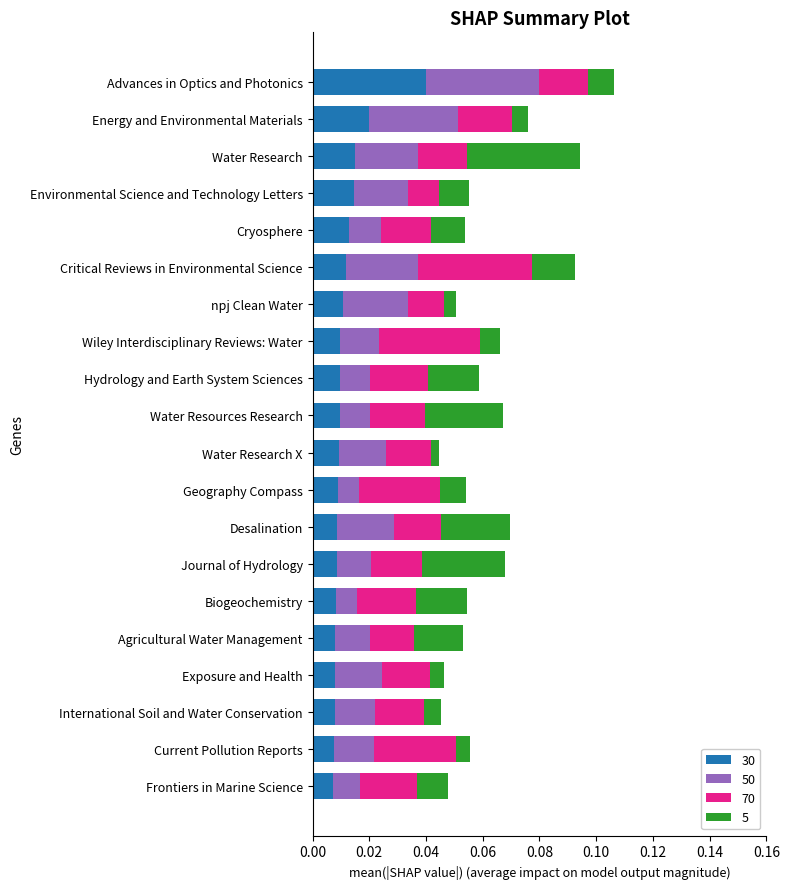

At which label does 30 reach its peak?

Advances in Optics and Photonics